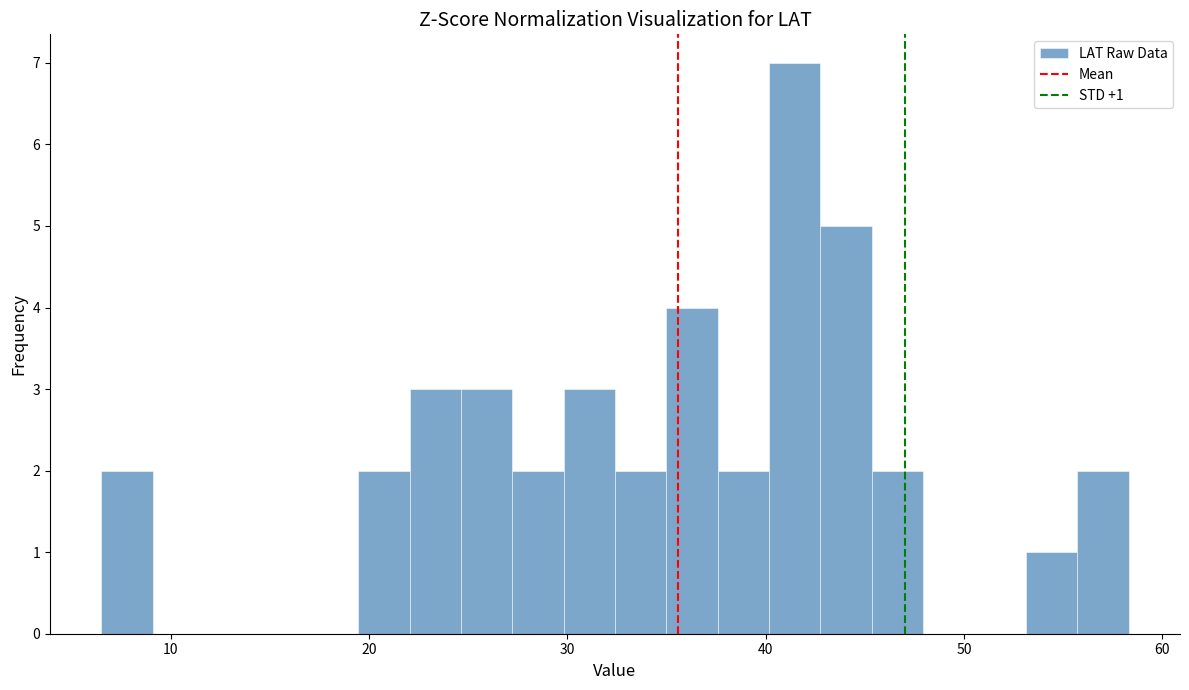

Read against the x-axis, roughly where is the centre of the tallest bar?

41